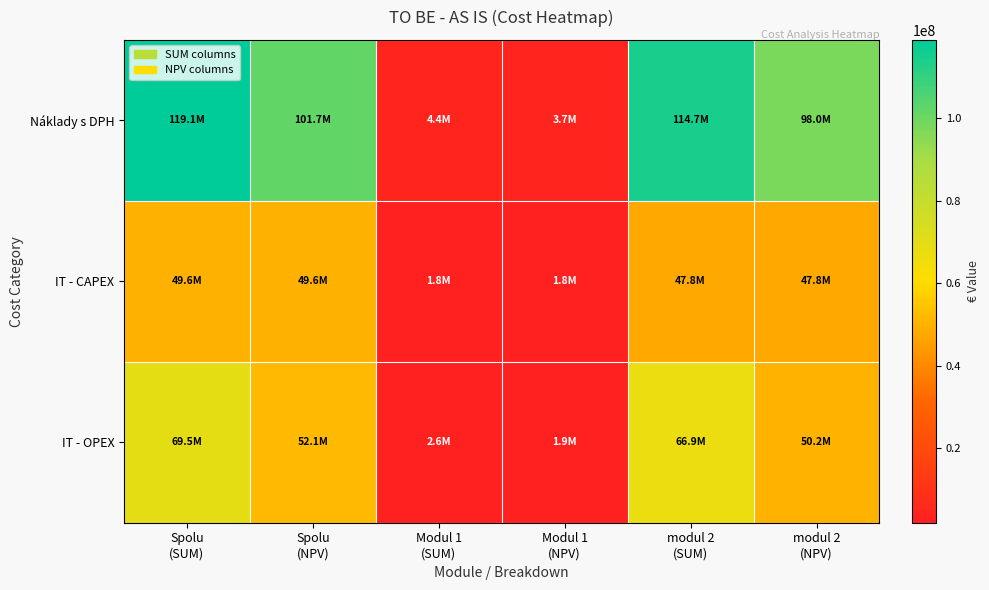

Which series has the widest spread of values?

Náklady s DPH